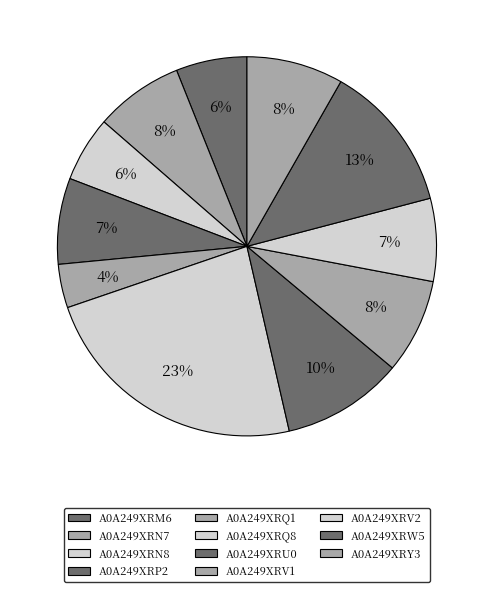

How many slices are in this pie chart?

11